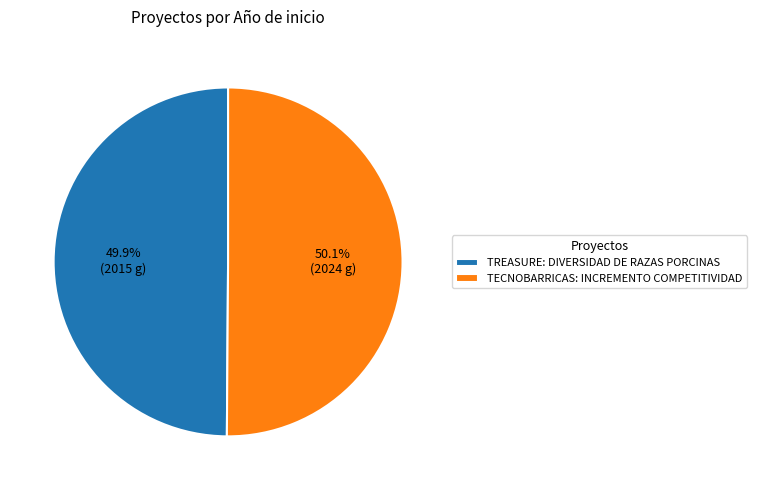

Approximately how many times larger is the value at TREASURE: DIVERSIDAD DE RAZAS PORCINAS compared to TECNOBARRICAS: INCREMENTO COMPETITIVIDAD?

1.0